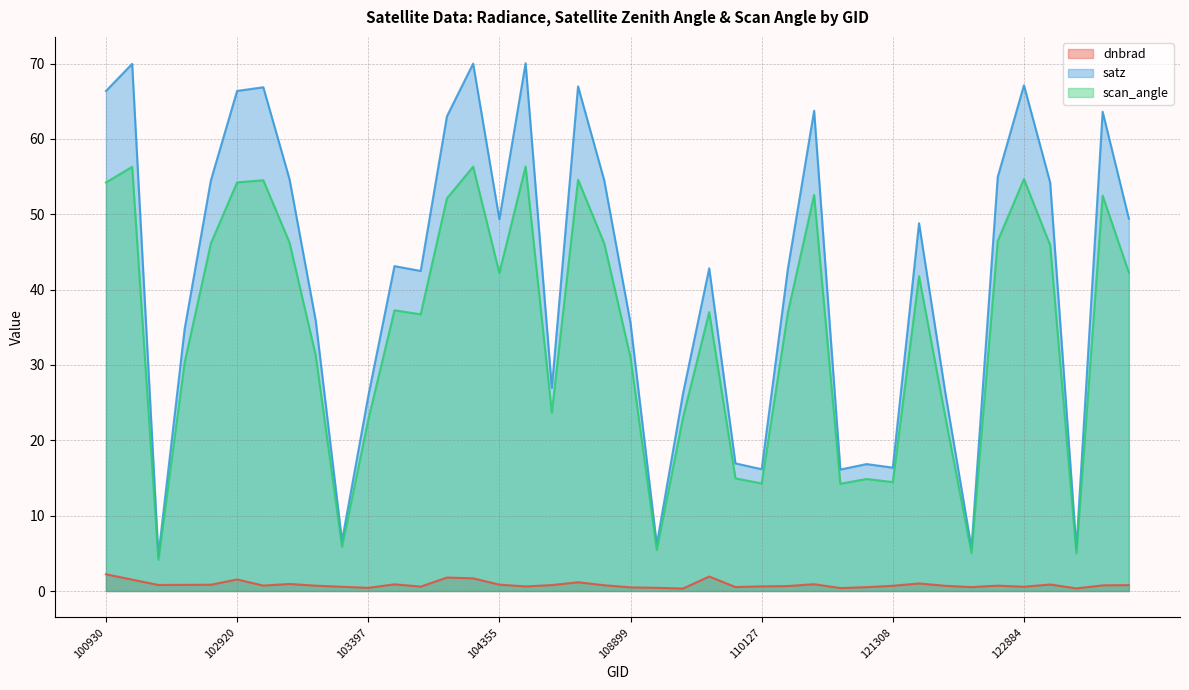

True or false: scan_angle and satz intersect in this chart.

False